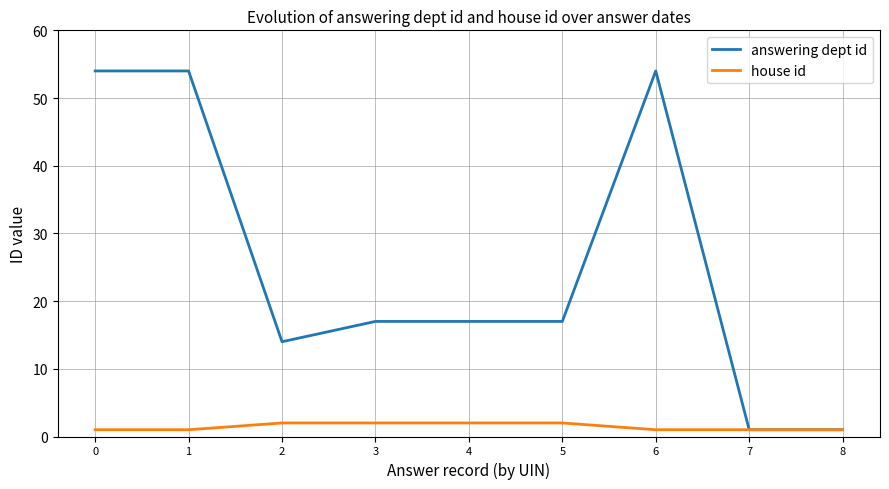

What is the highest value of the answering dept id series?

54